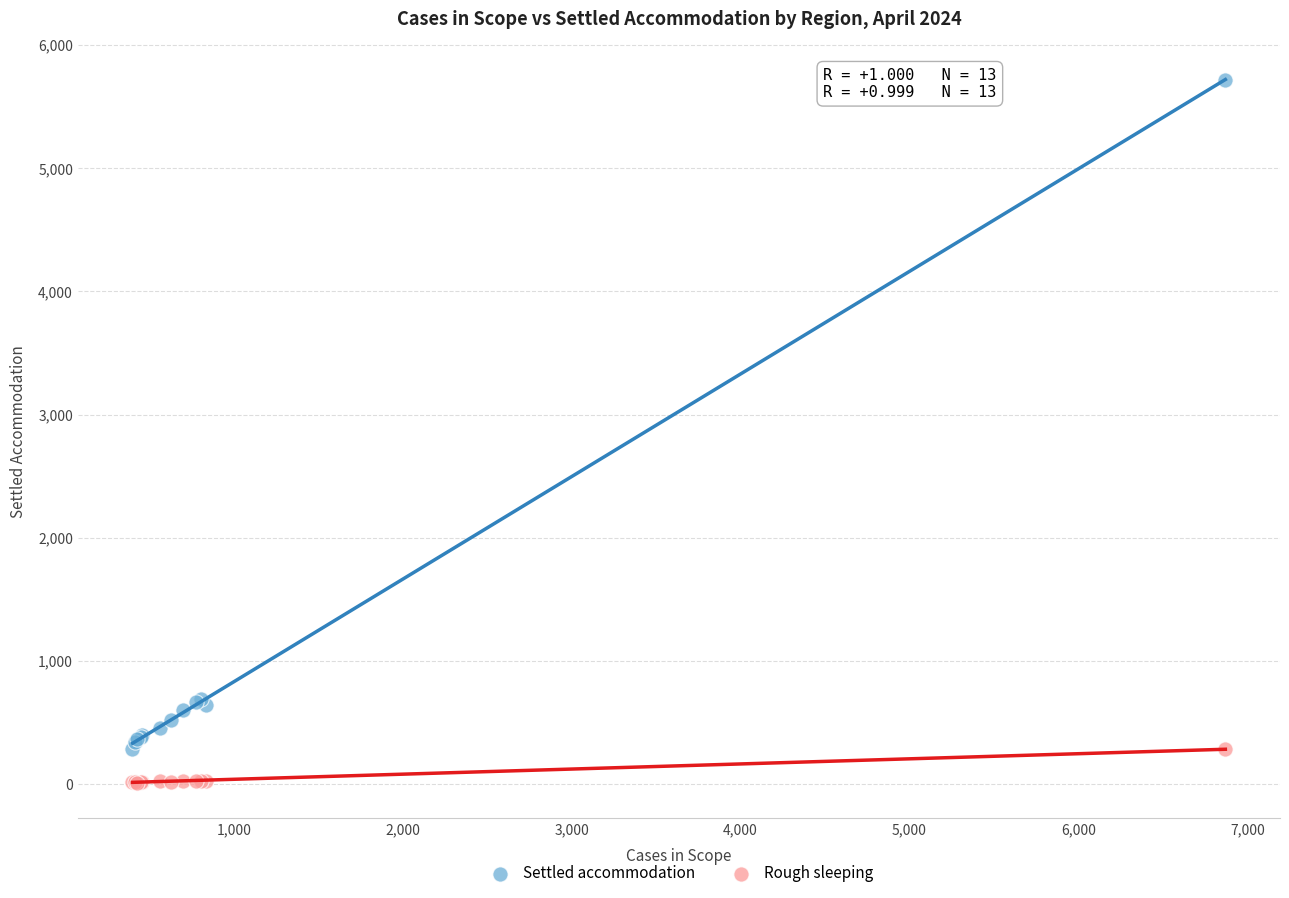

What is the X range (max minus min) for the scatter plot?

6470